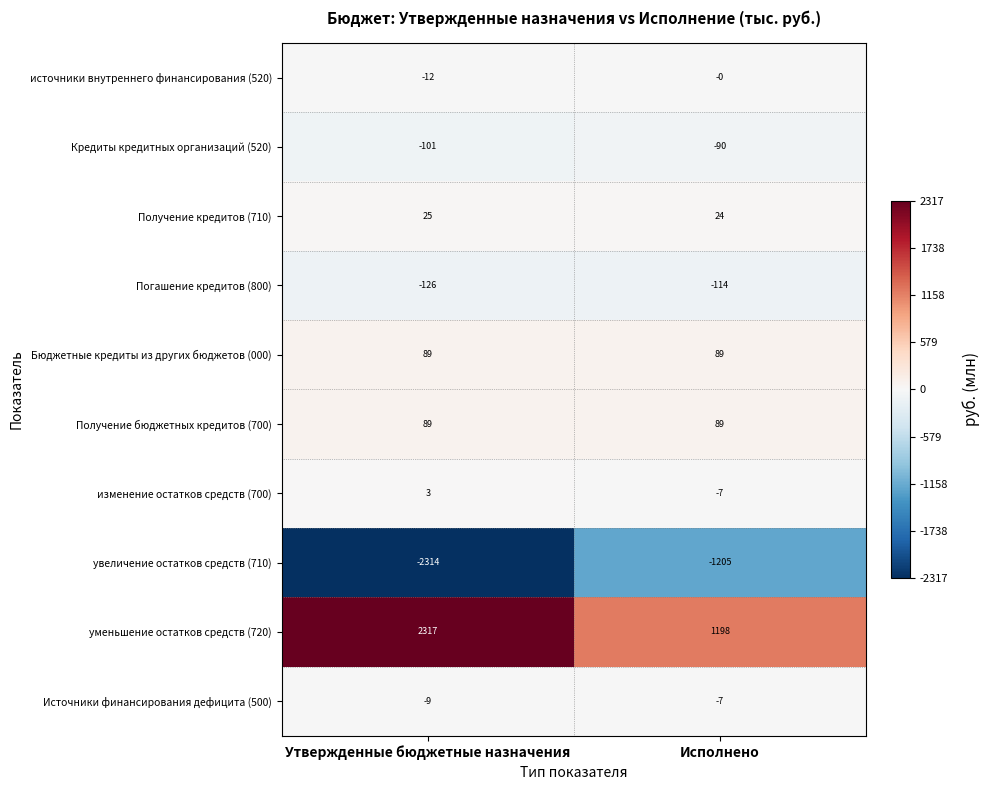

At which label is уменьшение остатков средств (720) closest to 1757?

Исполнено